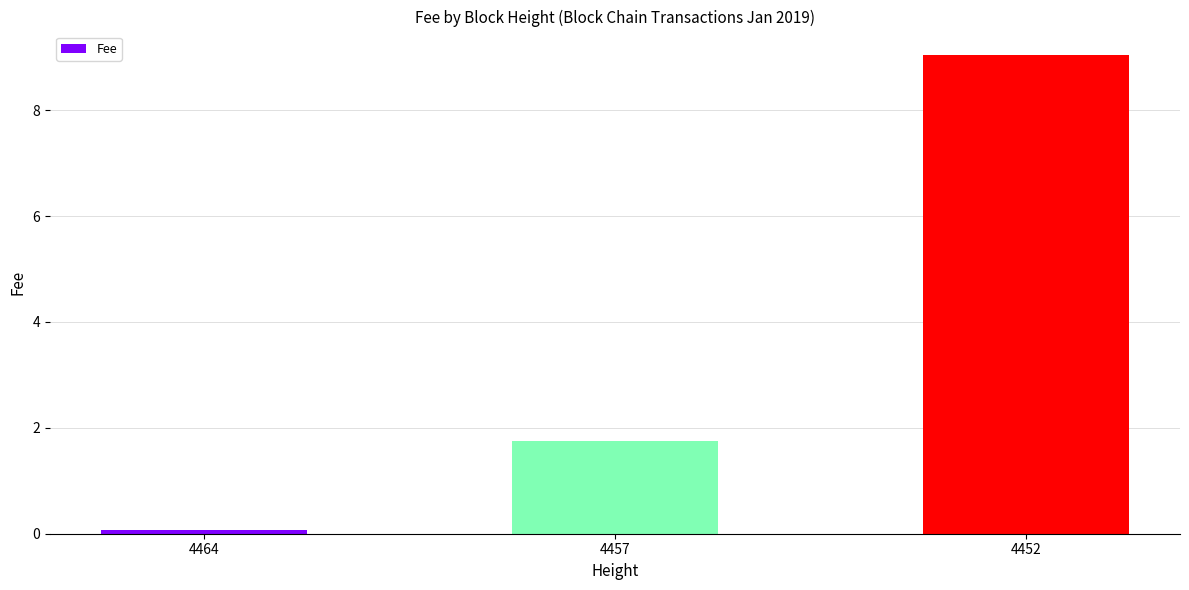

What is the minimum value shown in the chart?

0.1